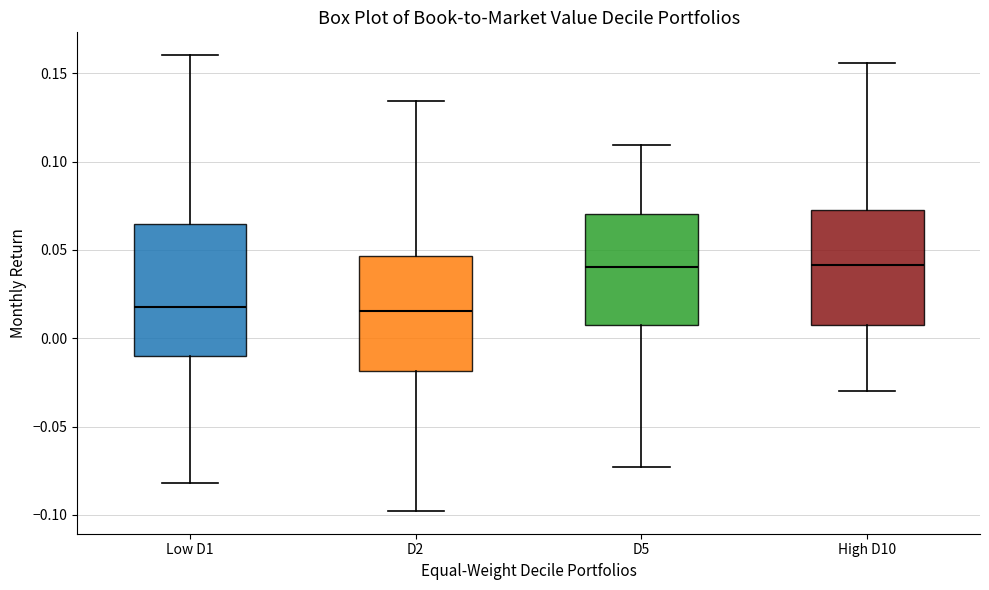

Comparing the boxes themselves (not the whiskers), which one is the tallest?

Low D1